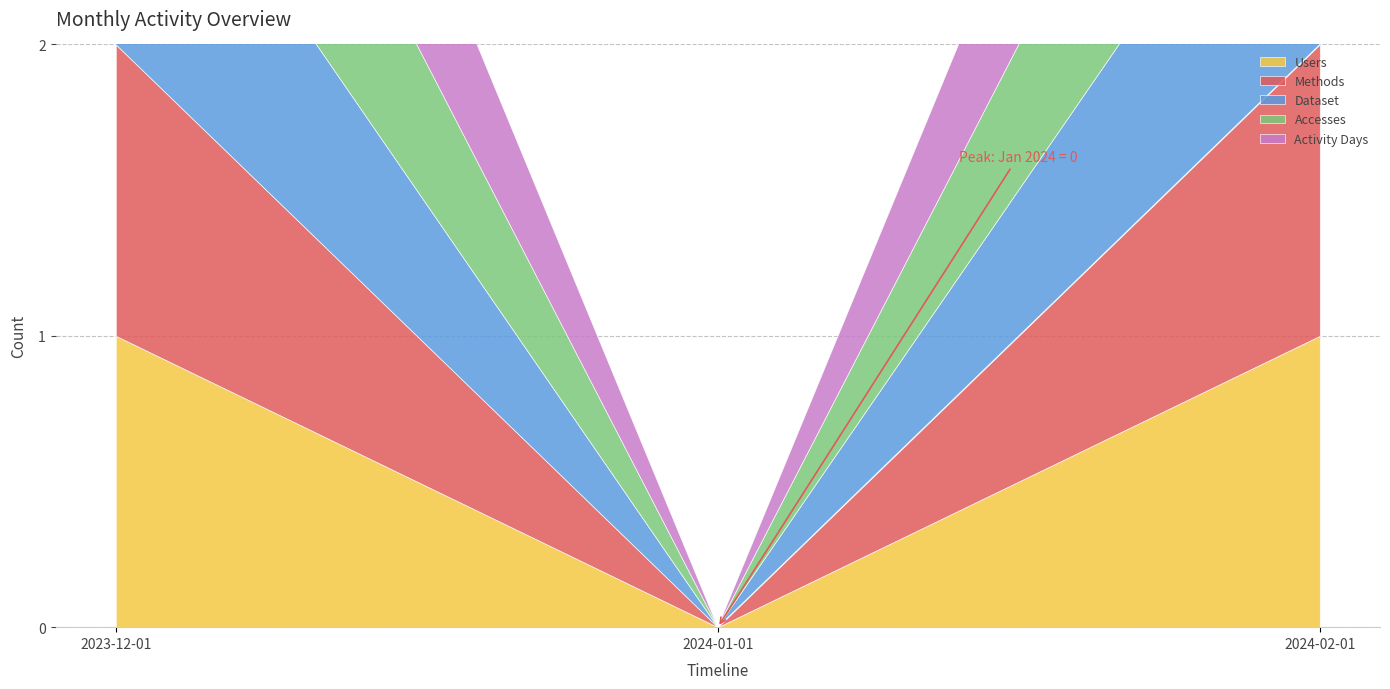

Which series has the widest spread of values?

Users